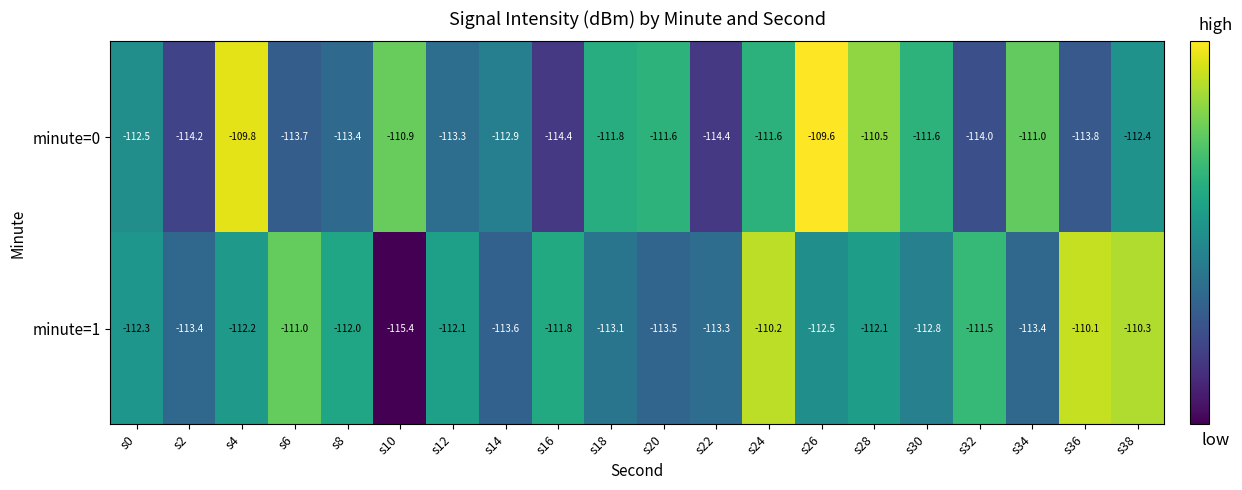

Where does the minute=1 series first go above -112?

s6